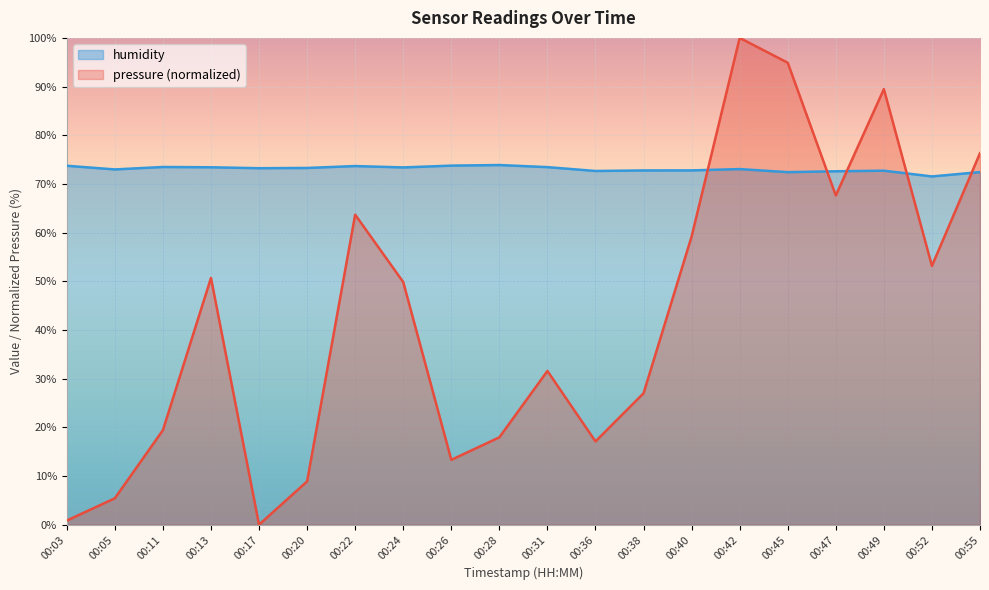

Where do pressure and humidity first cross each other?

00:40 and 00:42